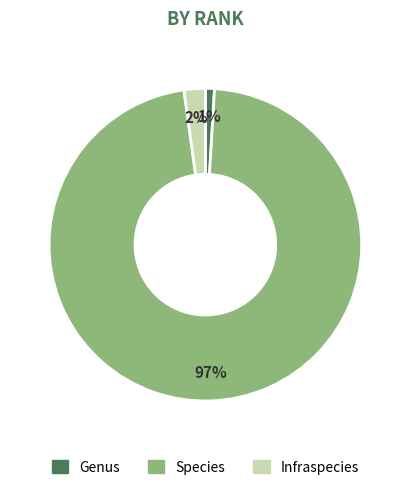

Count the number of slices in the pie.

3